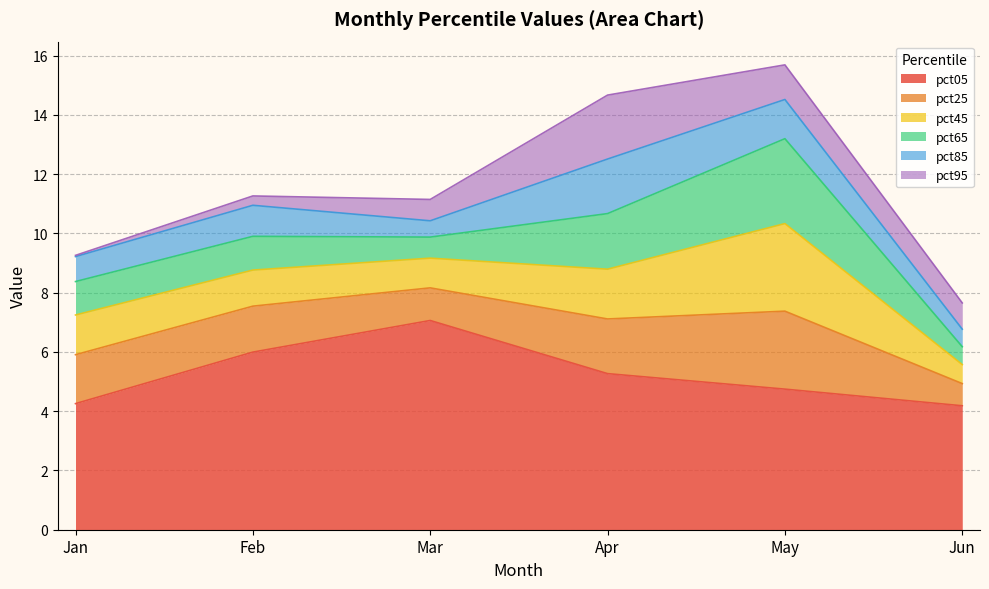

List the series in order of their peak value, highest first.

pct05, pct45, pct65, pct25, pct95, pct85